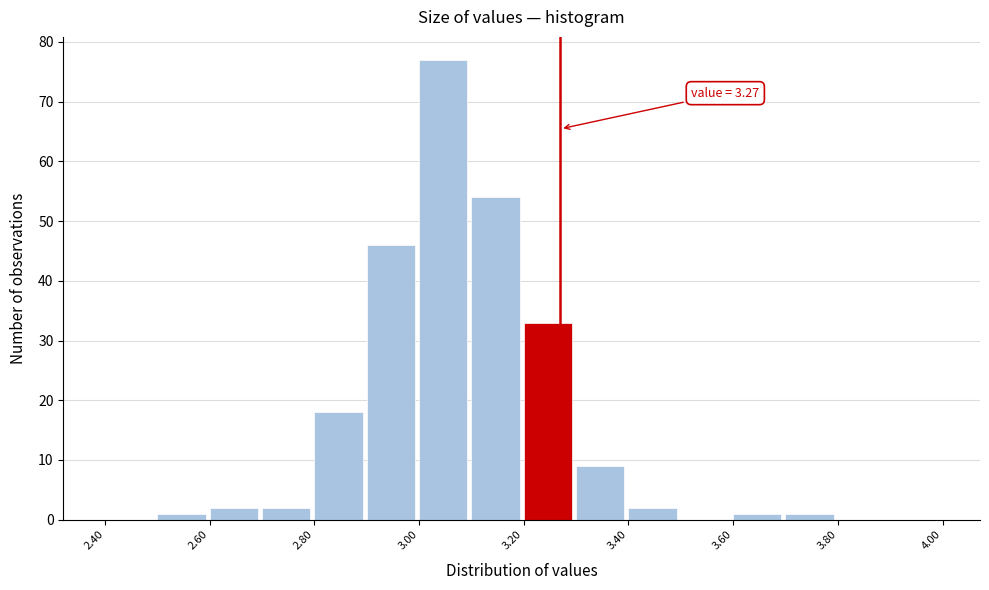

Over which range of the x-axis is the bar tallest?

3.0 to 3.1